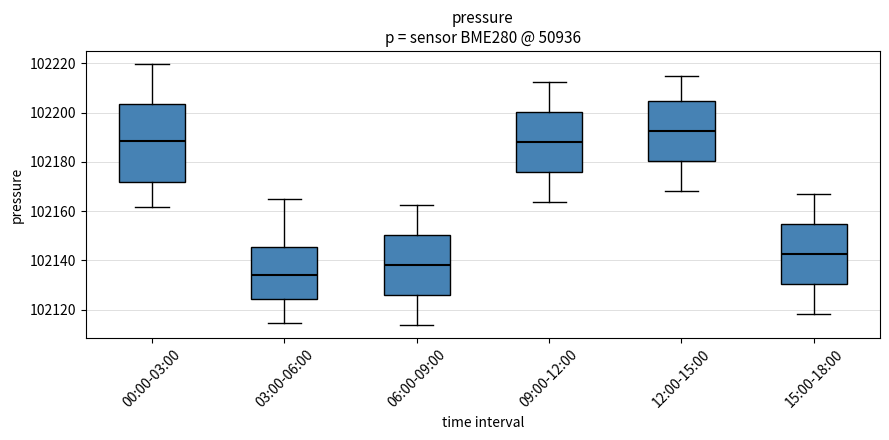

Which box is the tallest, from its lower edge to its upper edge?

00:00-03:00